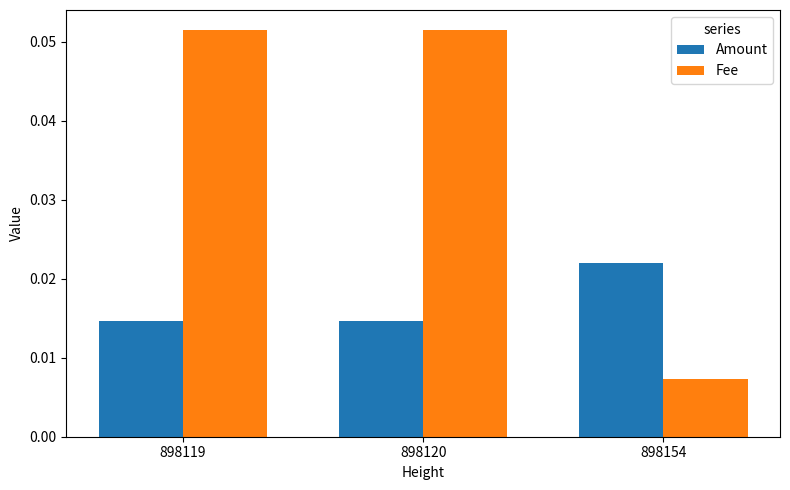

What are all the series names shown in the legend?

Amount, Fee